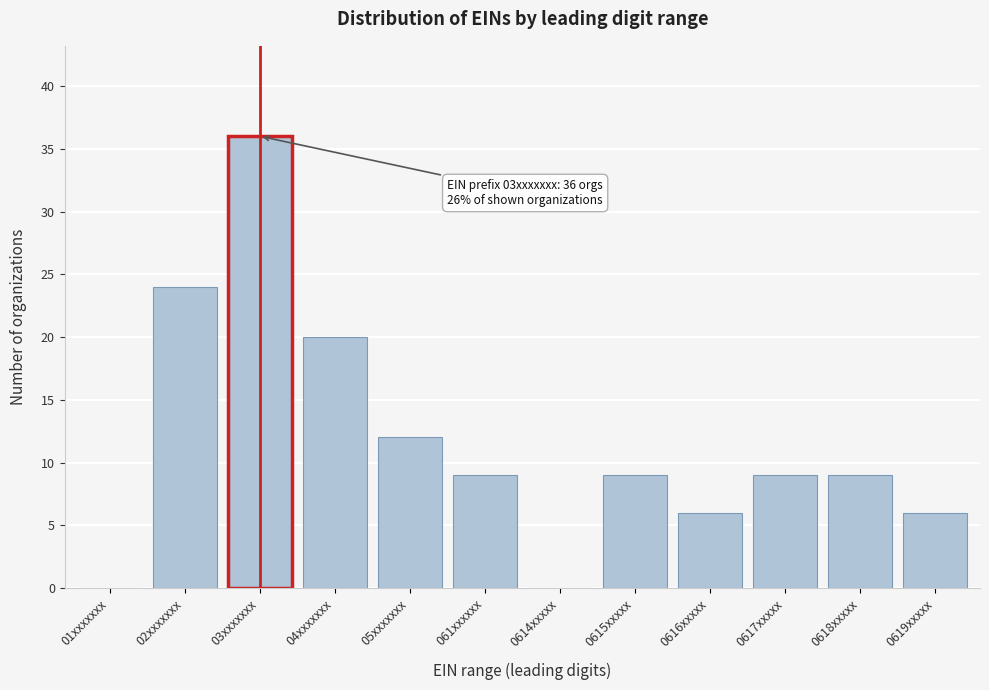

Reading right to left, transcribe all the data shown in this chart.

0619xxxxx=6	0618xxxxx=9	0617xxxxx=9	0616xxxxx=6	0615xxxxx=9	0614xxxxx=0	061xxxxxx=9	05xxxxxxx=12	04xxxxxxx=20	03xxxxxxx=36	02xxxxxxx=24	01xxxxxxx=0